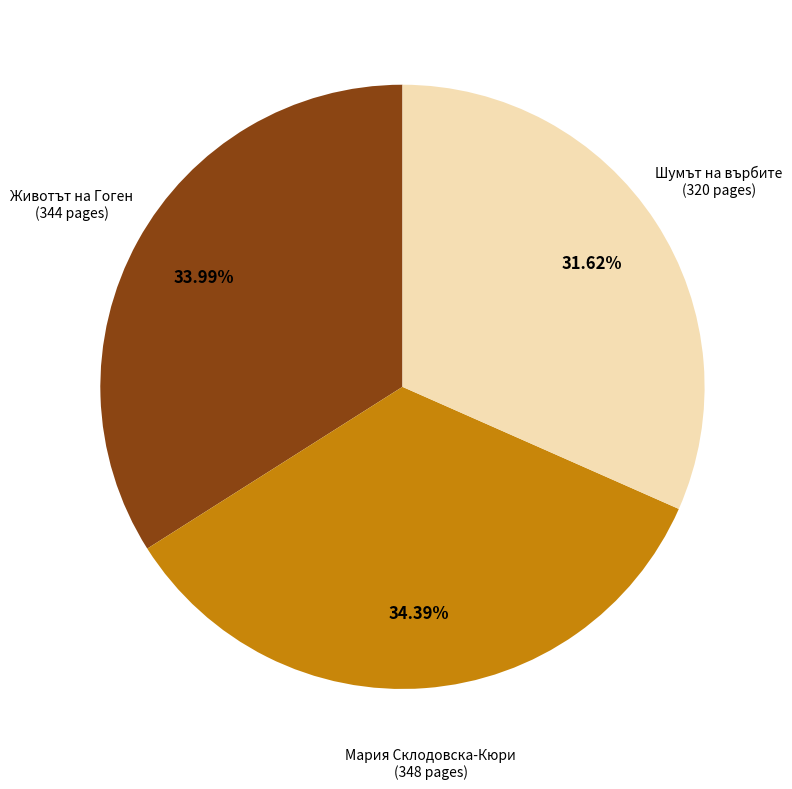

Is there any slice that represents more than half of the pie?

No